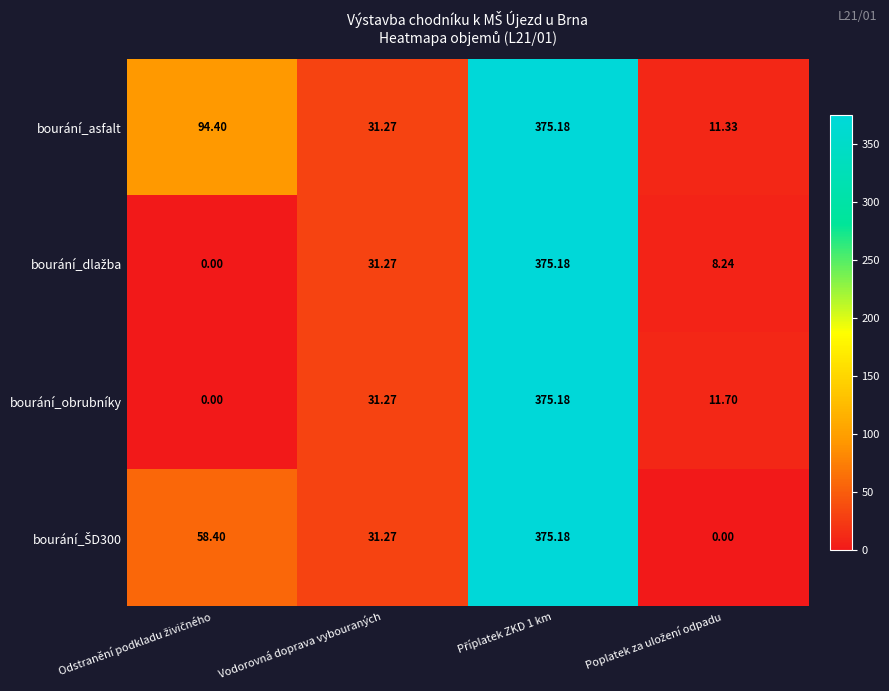

Where is bourání_obrubníky nearest to the value 187?

Vodorovná doprava vybouraných